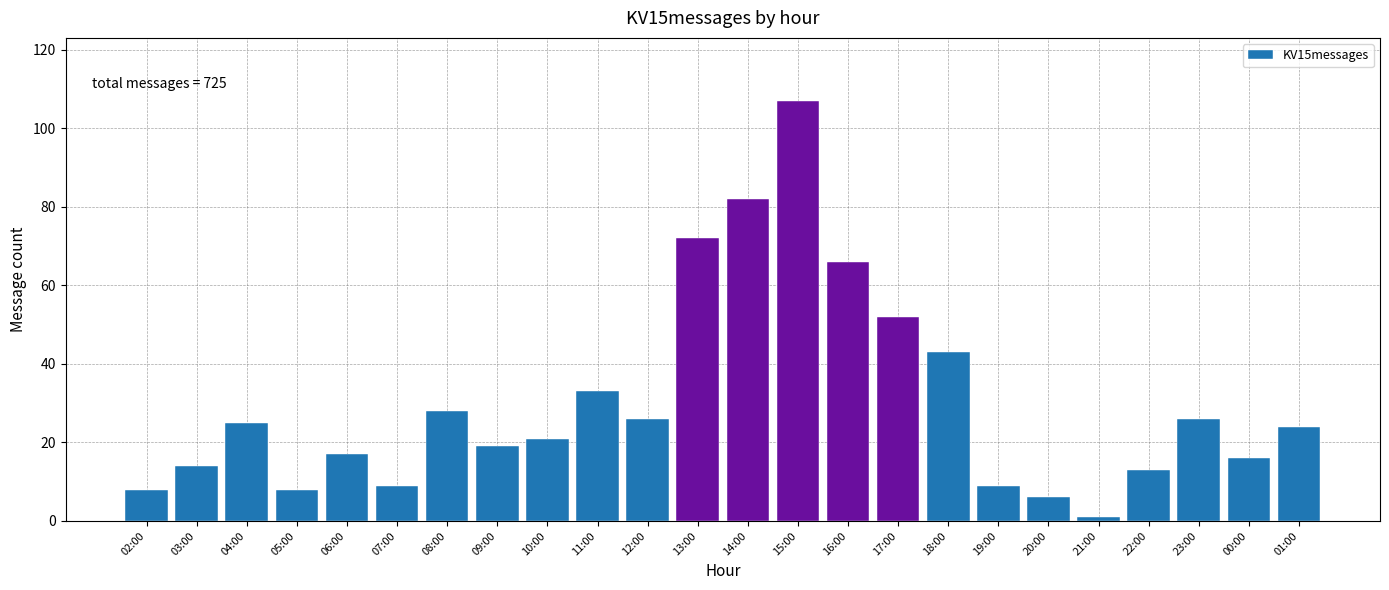

Reading left to right, list all the values displayed in this chart.

8	14	25	8	17	9	28	19	21	33	26	72	82	107	66	52	43	9	6	1	13	26	16	24